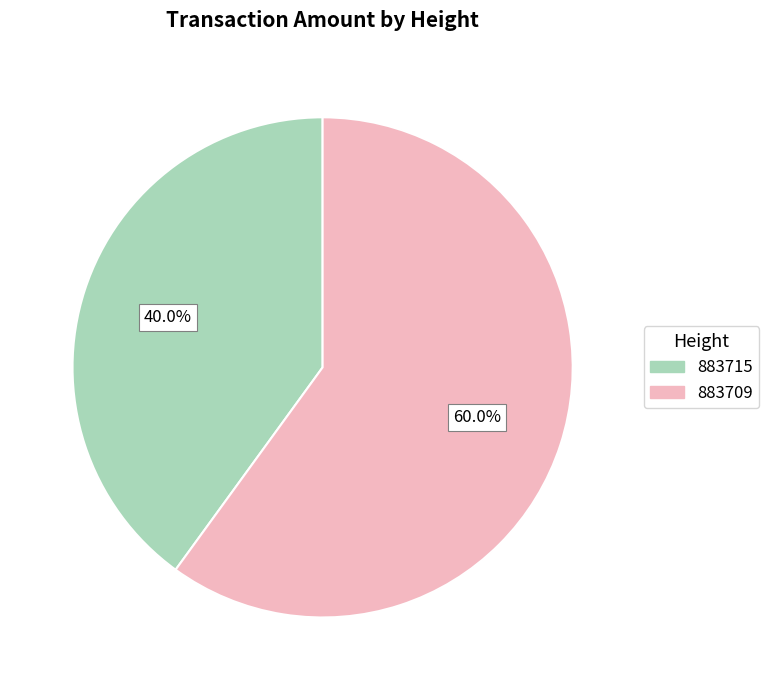

Combined, what portion of the pie is 883715 and 883709?

100.0%